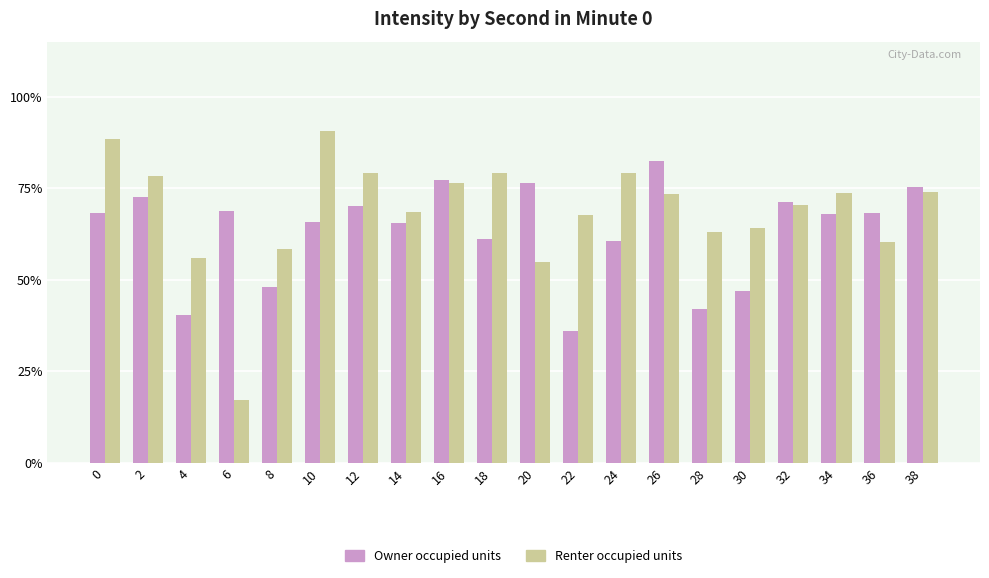

At how many categories does at least one series exceed 50?

20